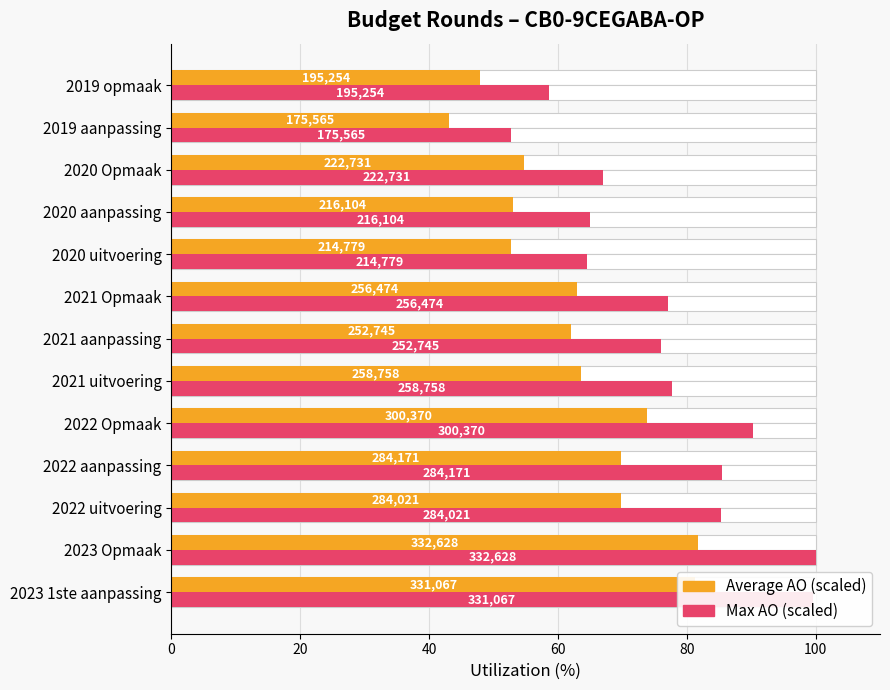

At how many categories does at least one series exceed 66?

9